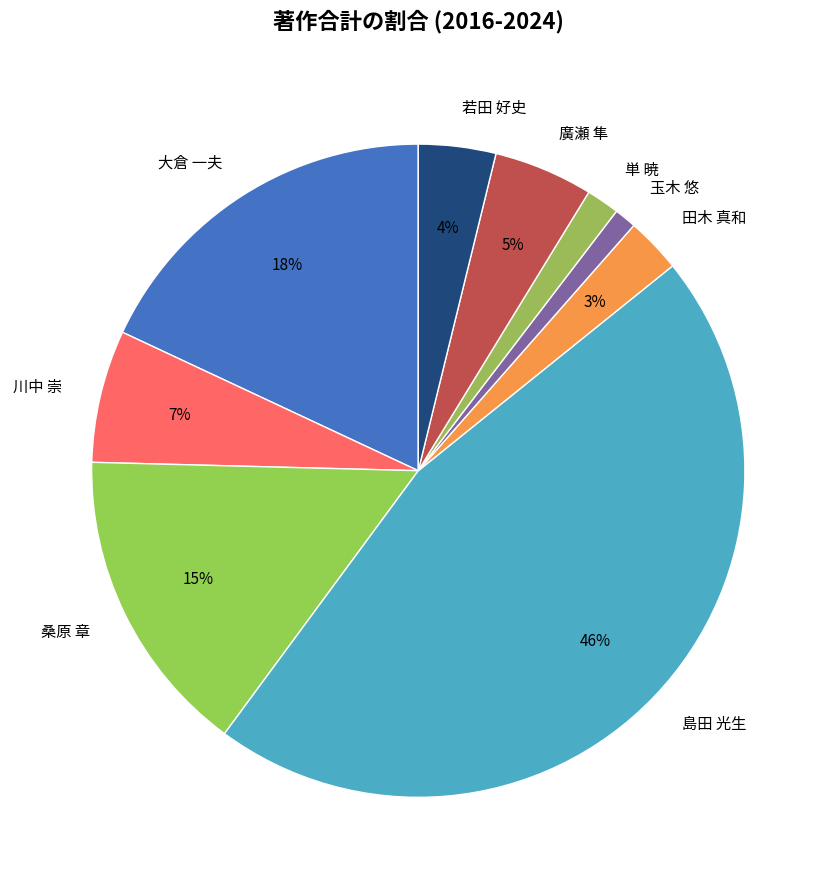

Which category has the smallest portion of the pie?

玉木 悠